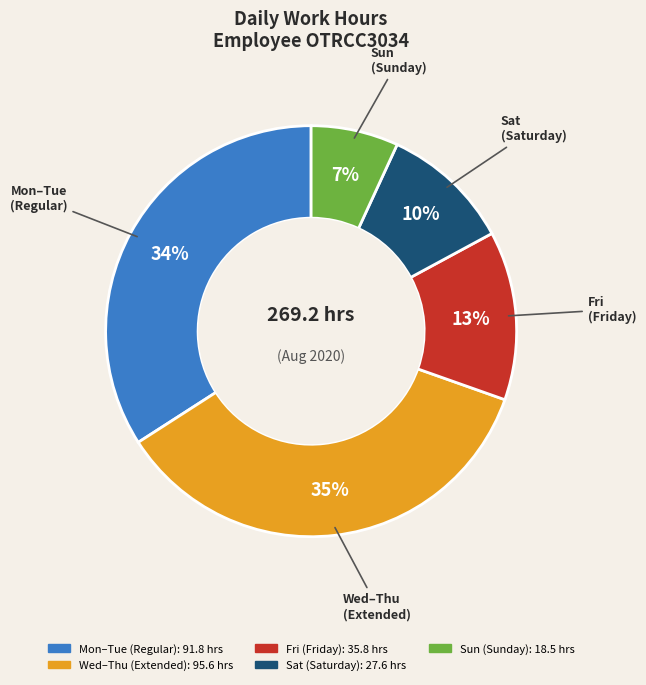

Count the number of slices in the pie.

5